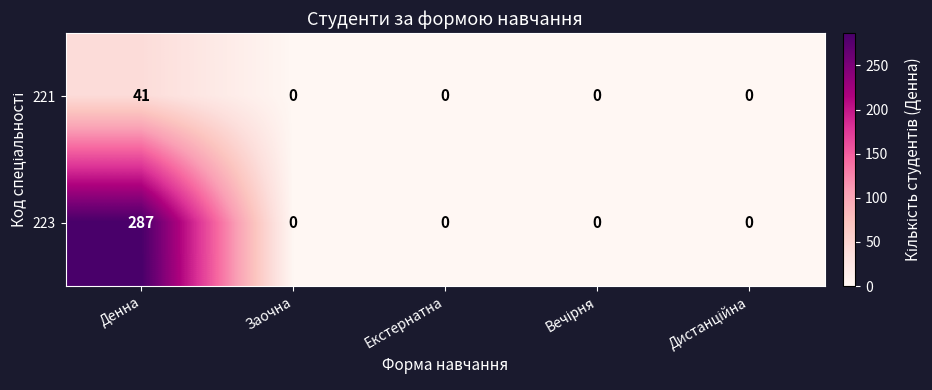

How many data points does each series have?

5